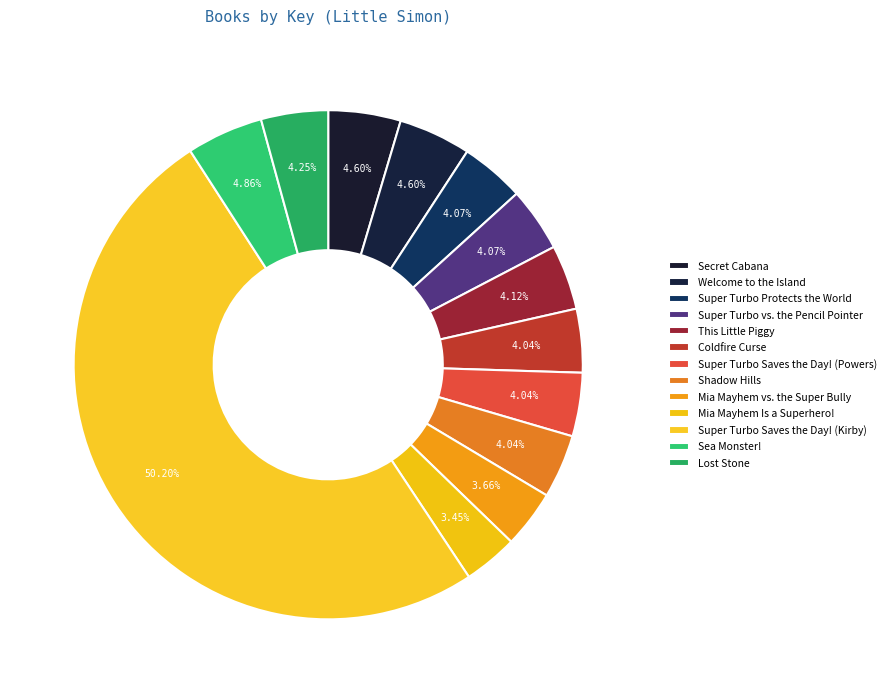

Which category has the biggest portion of the pie?

Super Turbo Saves the Day! (Kirby)